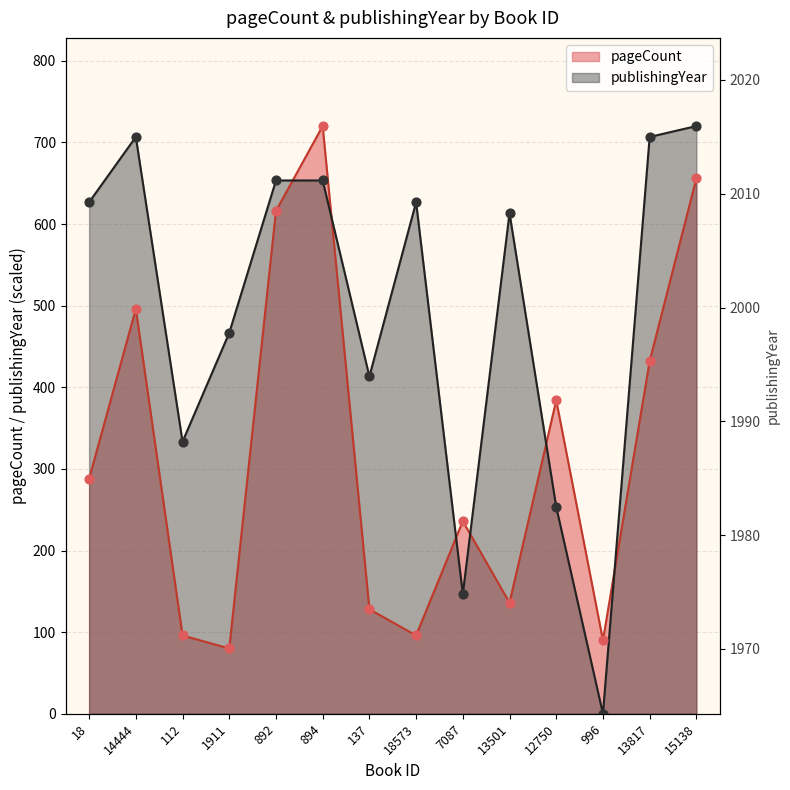

Which series reaches the minimum Y coordinate?

publishingYear